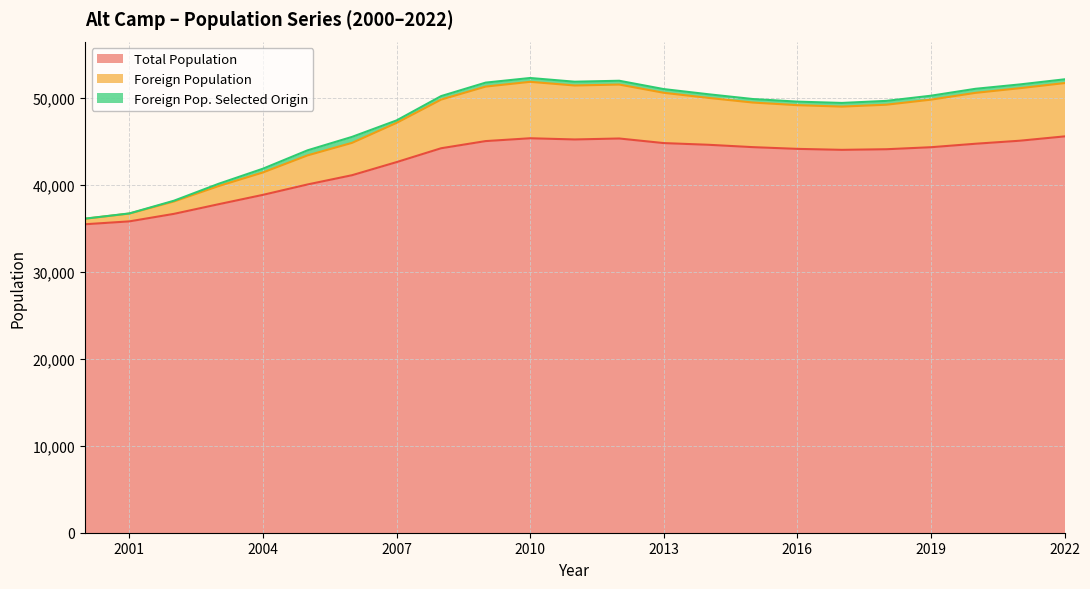

True or false: Total Population and Foreign Population cross at least once.

False